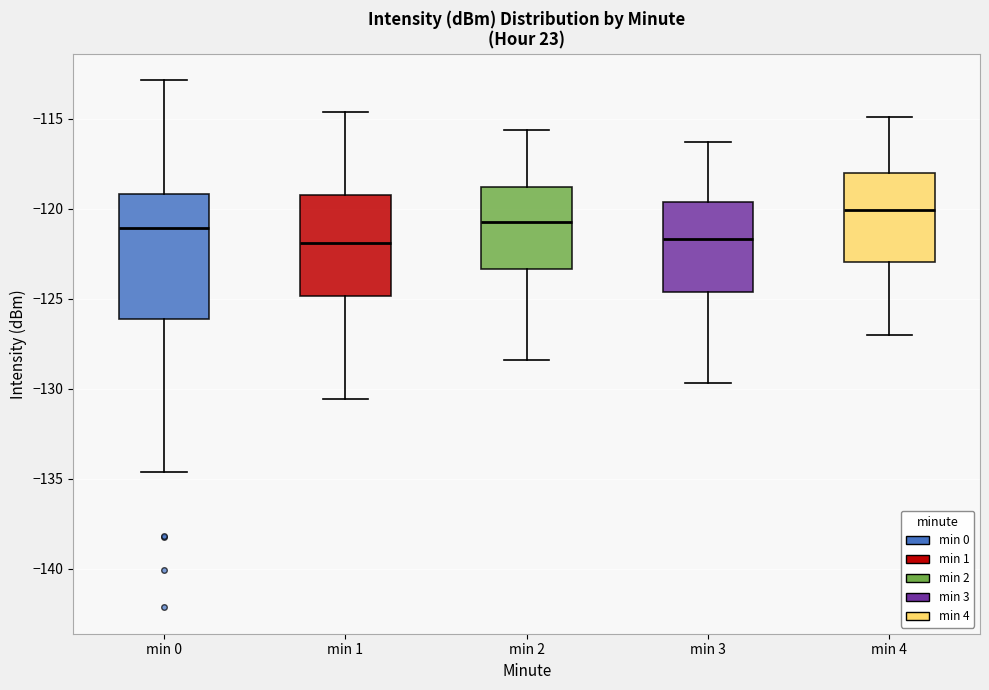

Reading left to right, read every box against the y-axis: the position of its median line, the range the box covers, and the ends of its whiskers. The values are not printed on the chart, so give them approximately, as read against the axis.

min 0: median -121.0, box -126.0 to -119.0, whiskers -134.5 to -113.0
min 1: median -122.0, box -125.0 to -119.0, whiskers -130.5 to -114.5
min 2: median -120.5, box -123.5 to -119.0, whiskers -128.5 to -115.5
min 3: median -121.5, box -124.5 to -119.5, whiskers -129.5 to -116.5
min 4: median -120.0, box -123.0 to -118.0, whiskers -127.0 to -115.0